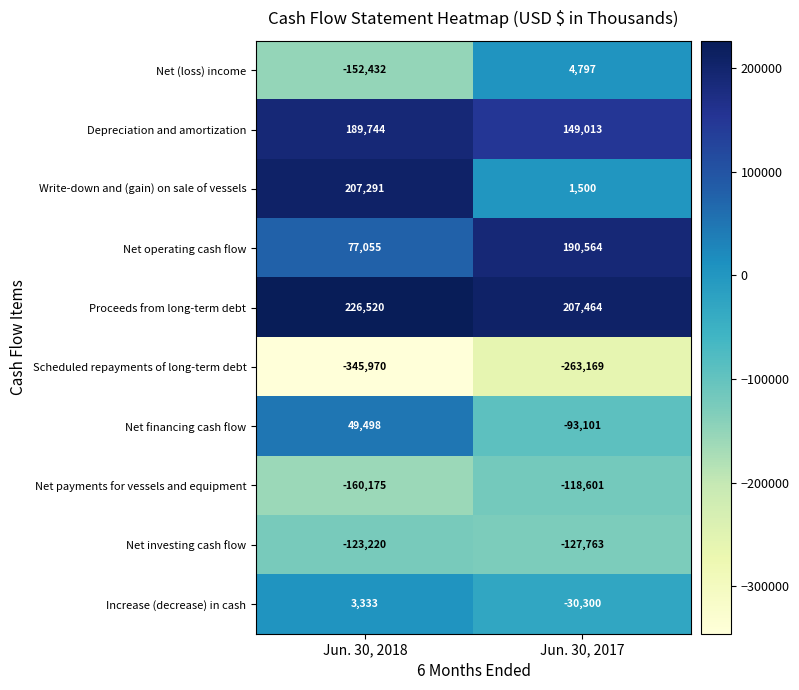

At which category does the chart reach its minimum across all series?

Jun. 30, 2018